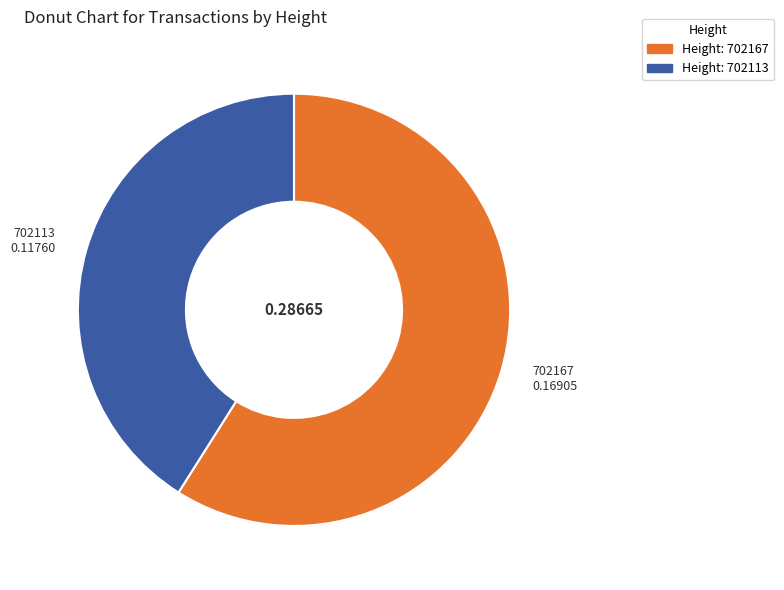

Is there any slice that represents more than half of the pie?

Yes